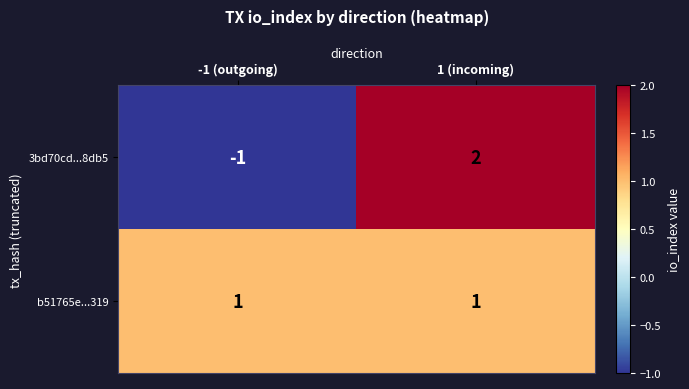

What is the total value across all series at 1 (incoming)?

3